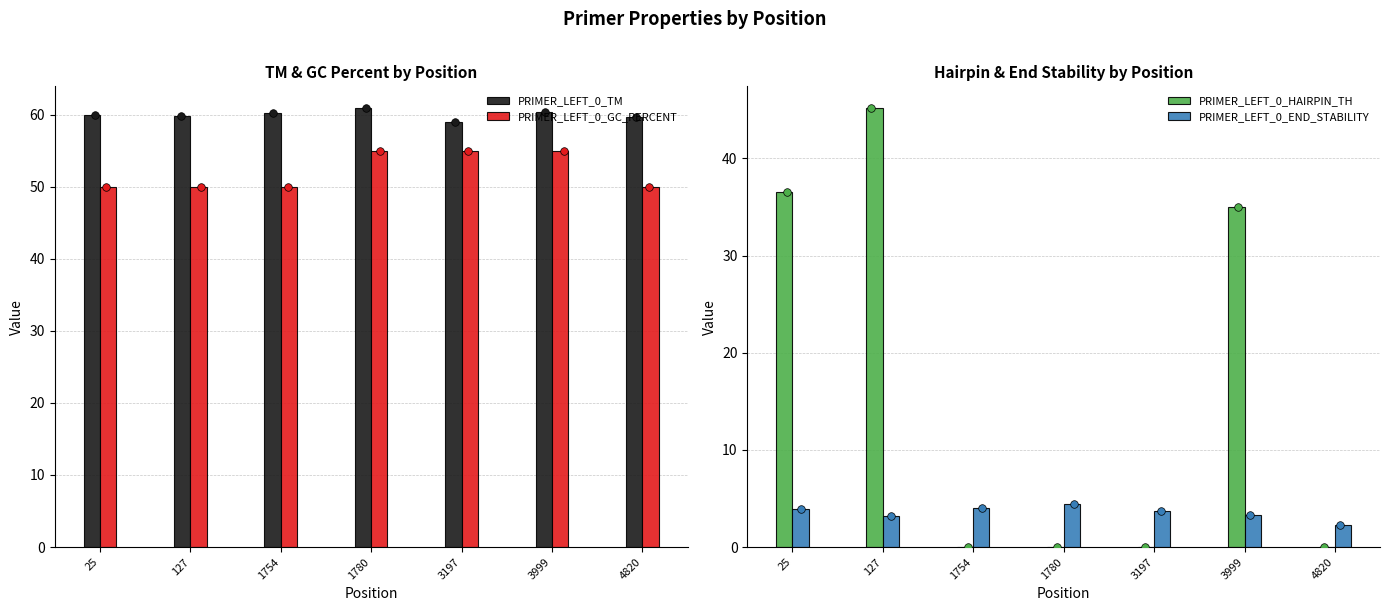

At how many categories does at least one series exceed 17?

7